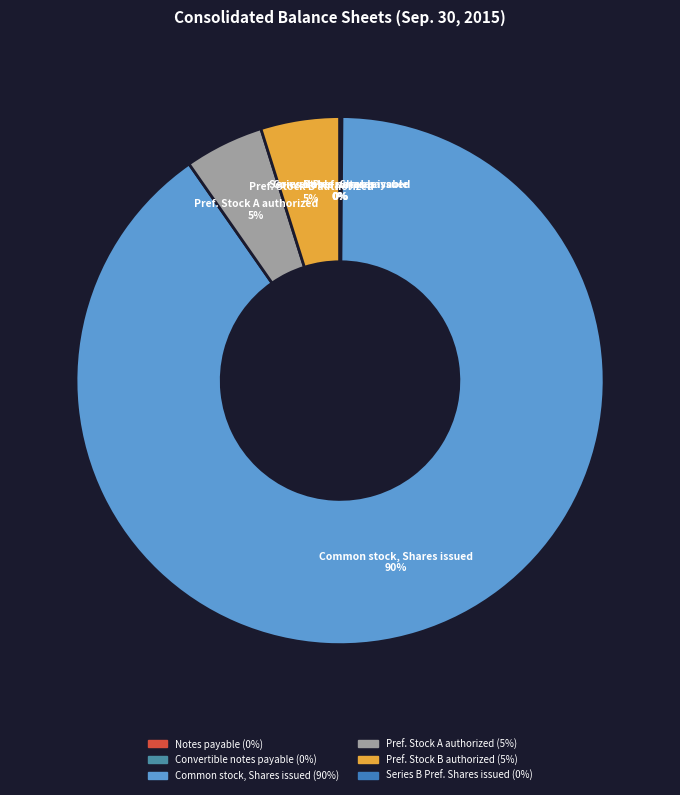

The Common stock, Shares issued slice represents 77% of the pie. True or false?

False